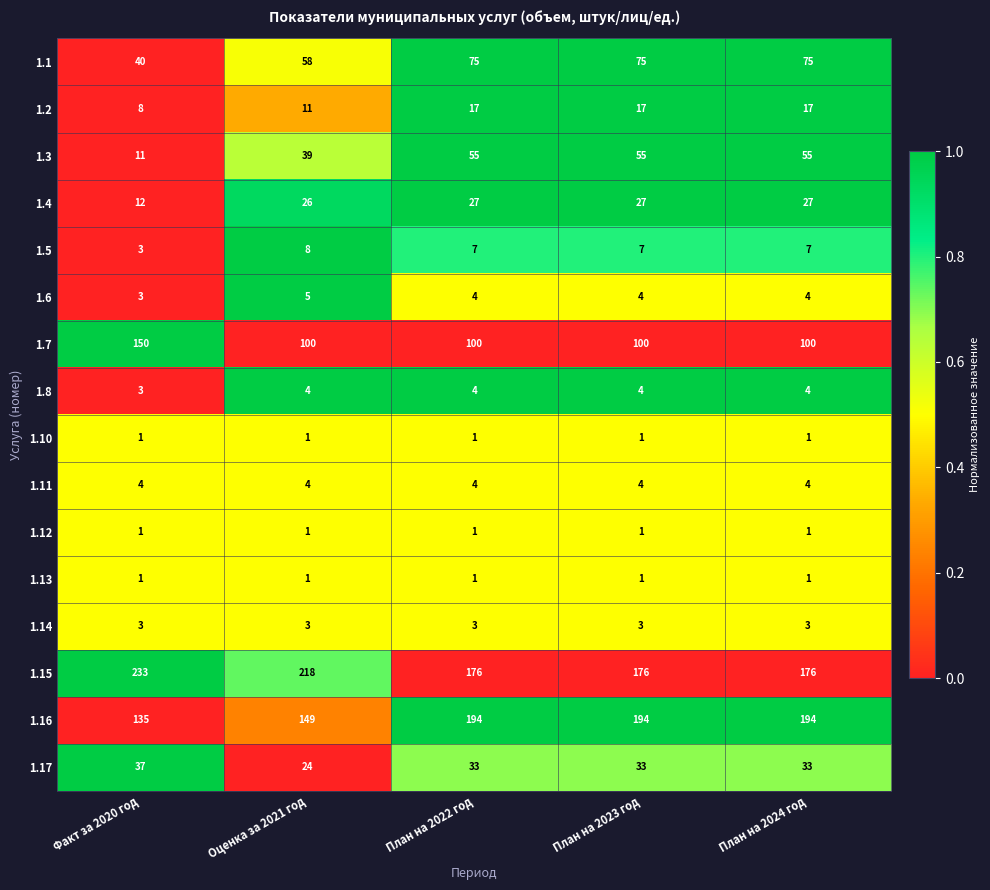

What value does the 1.11 series have at План на 2023 год?

4